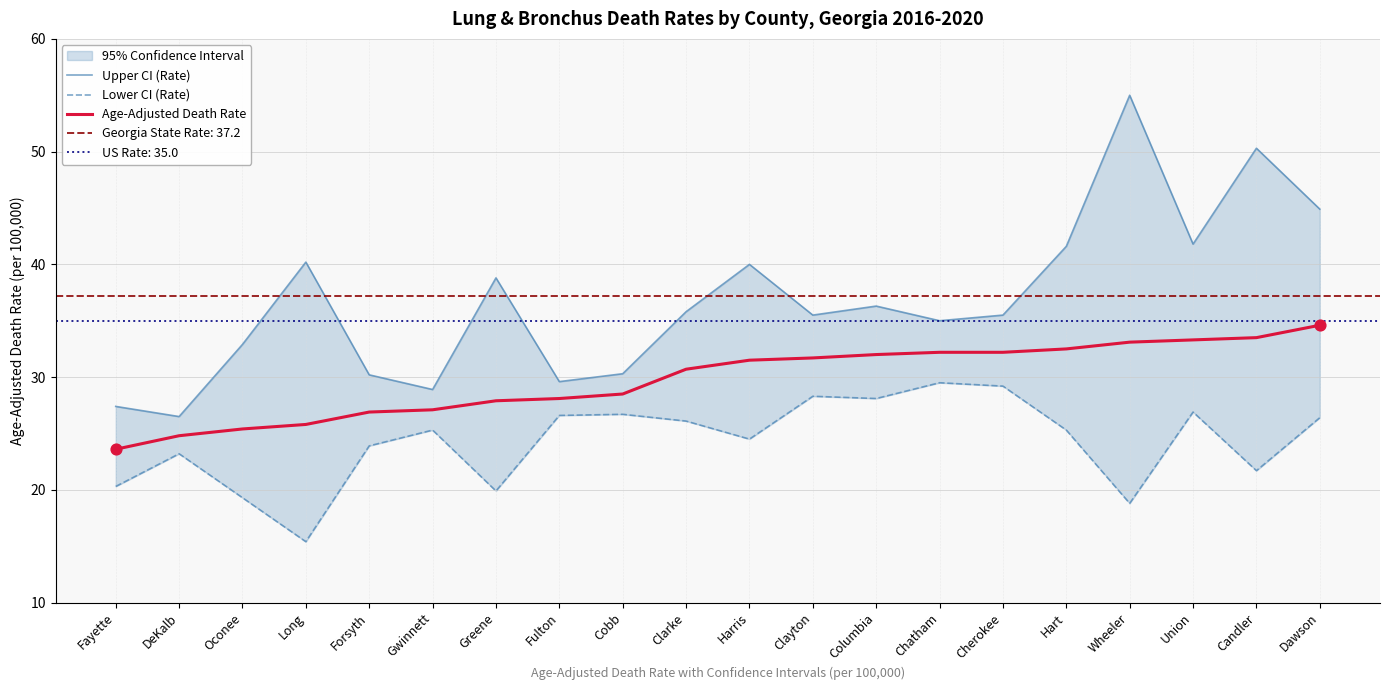

Which series has the largest total across all categories?

Upper CI (Rate)